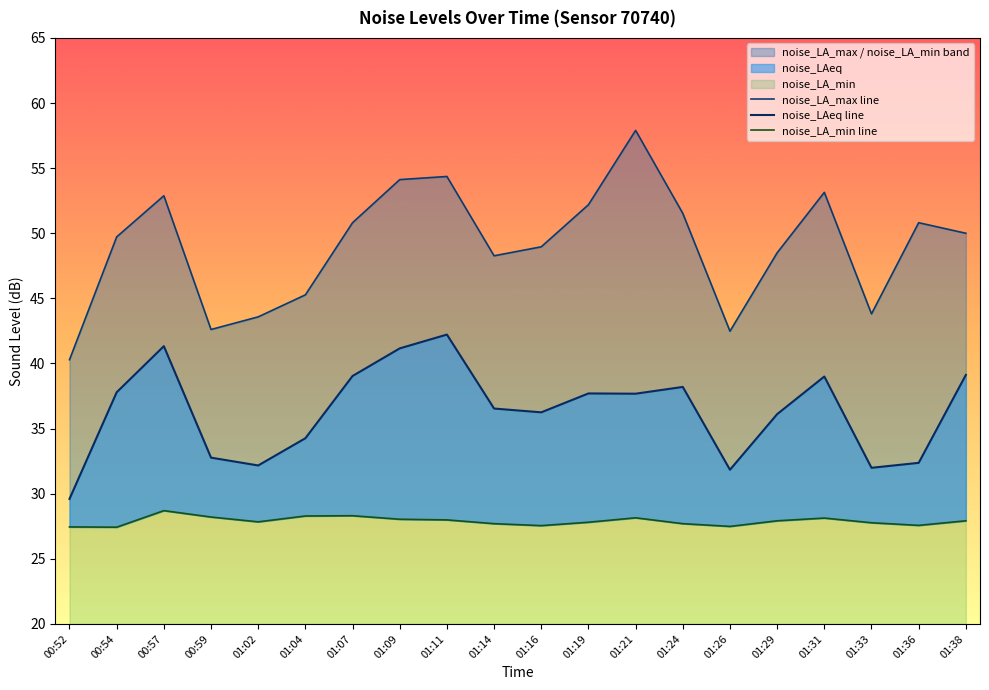

Which category has the highest value across all series?

01:21